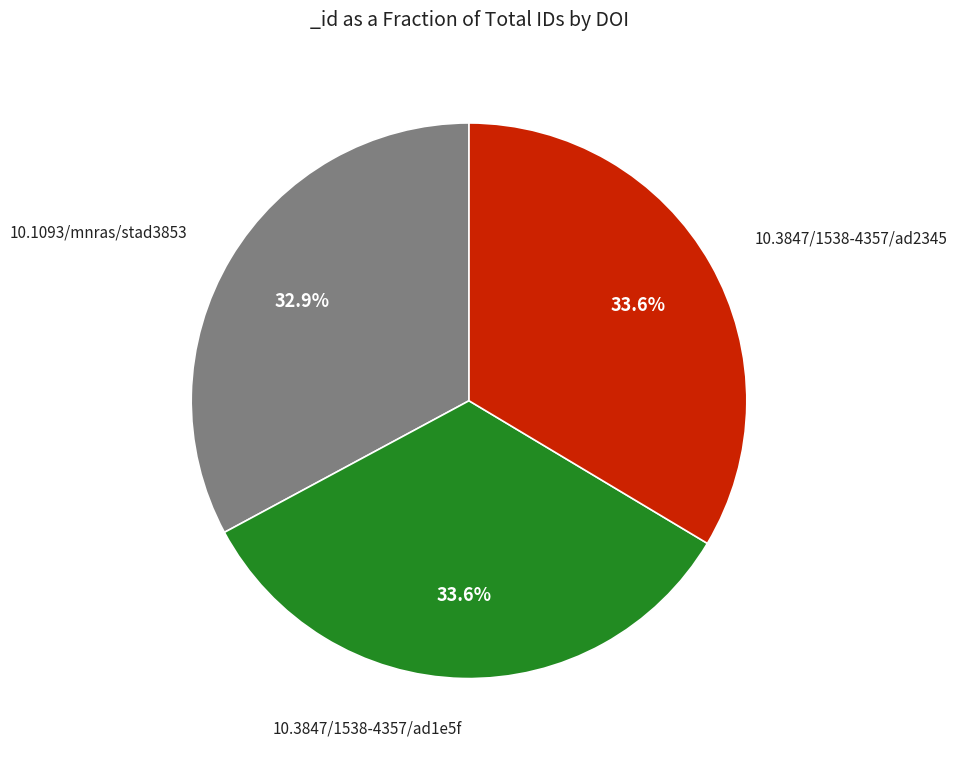

Is there any slice that represents more than half of the pie?

No